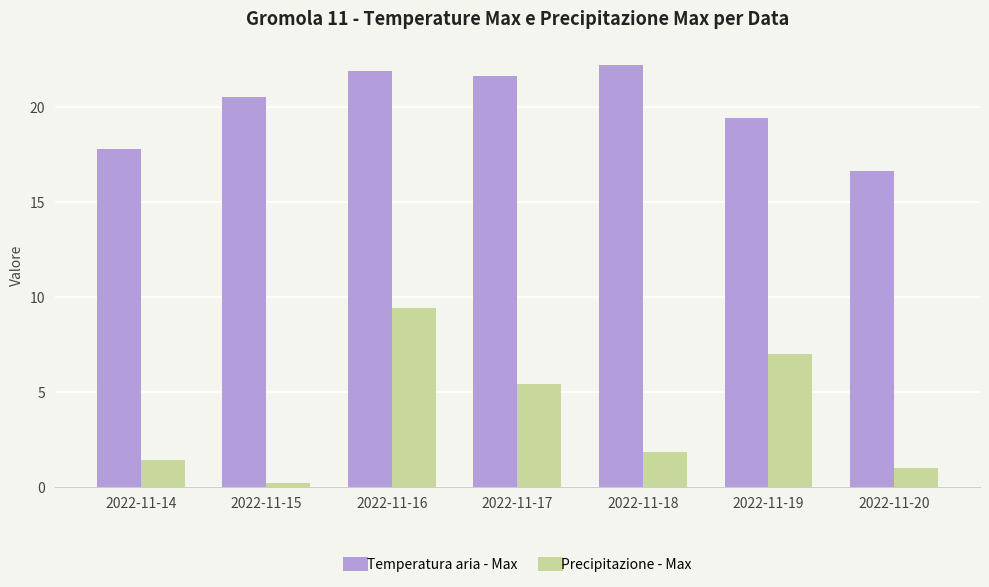

At which label is Temperatura aria - Max closest to 19?

2022-11-19